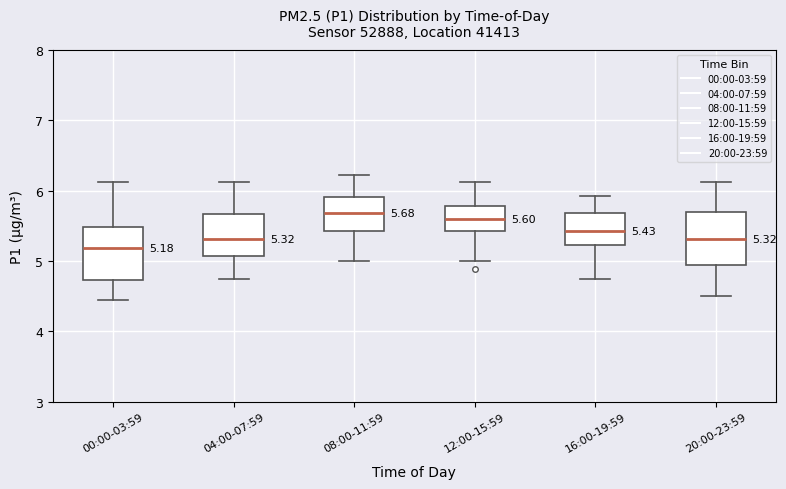

Which box's median line is the lowest?

00:00-03:59